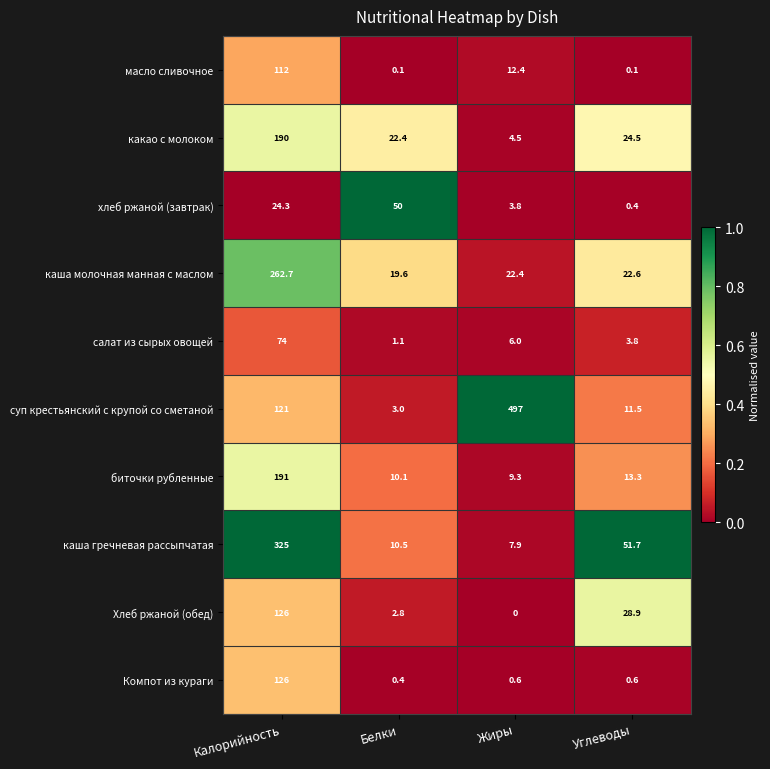

What is the total value across all series at Углеводы?

157.4